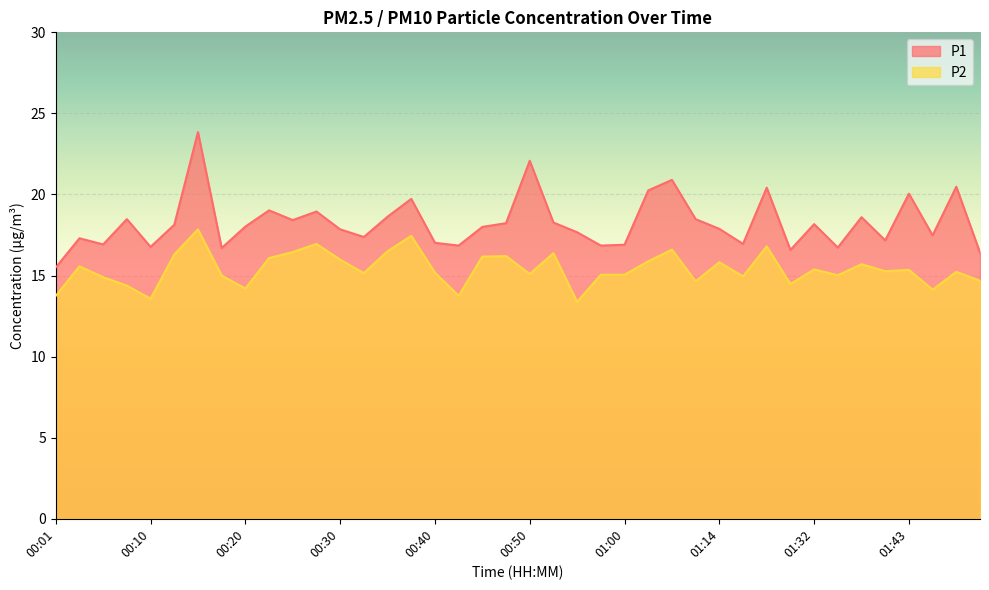

Rank the series by their maximum value, from highest to lowest.

P1, P2